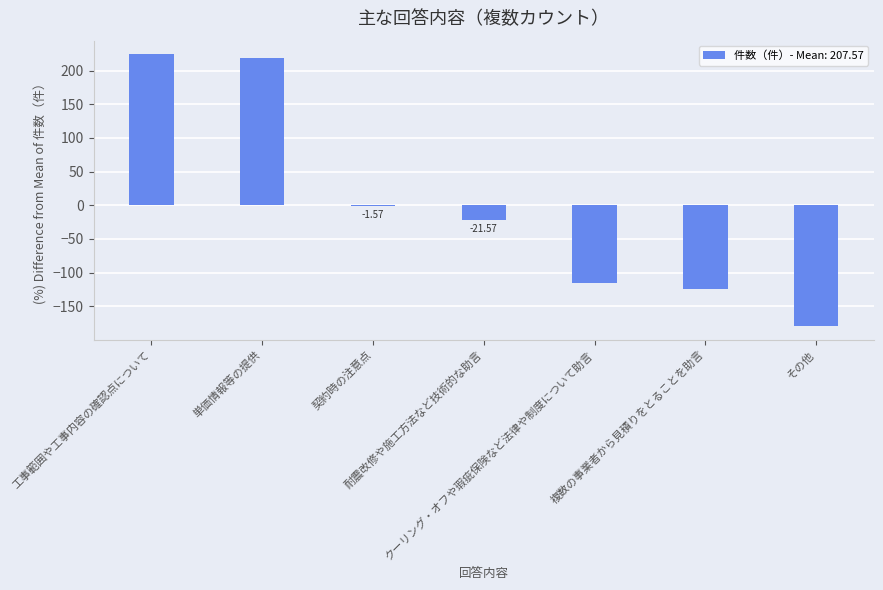

Rank the categories by value from lowest to highest.

その他, 複数の事業者から見積りをとることを助言, クーリング・オフや瑕疵保険など法律や制度について助言, 耐震改修や施工方法など技術的な助言, 契約時の注意点, 単価情報等の提供, 工事範囲や工事内容の確認点について